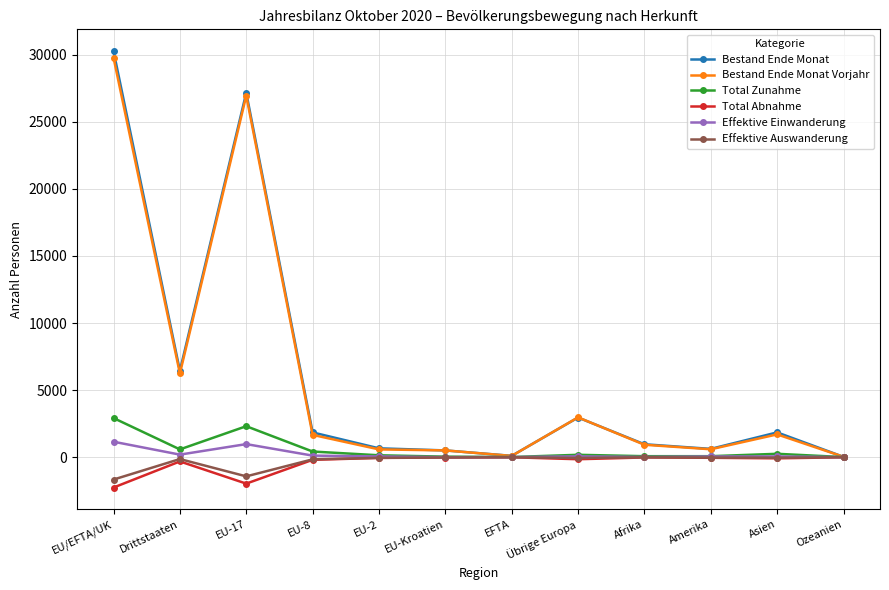

What is the smallest value displayed?

-2263